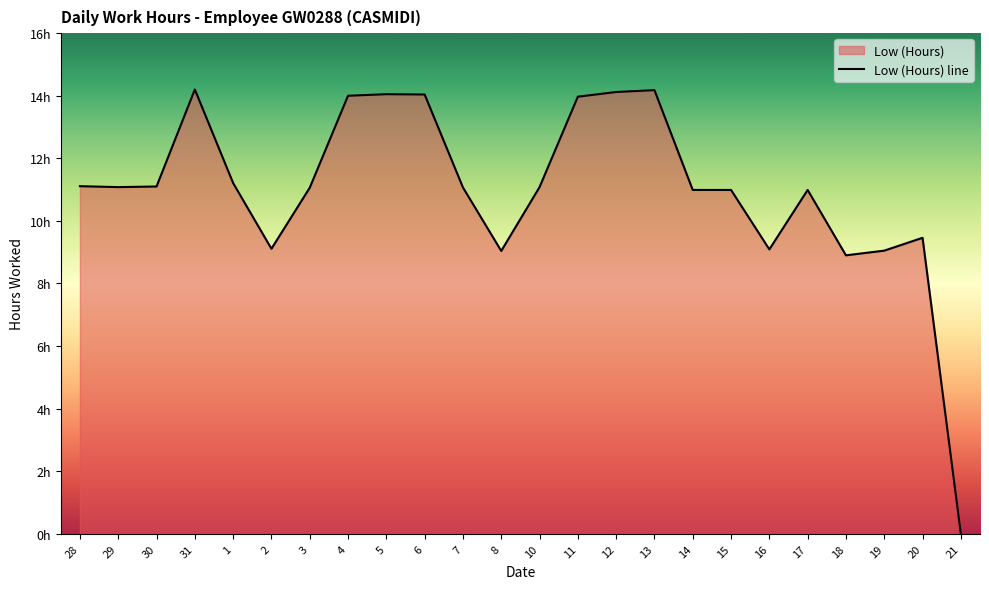

How many interior local valleys (lower than both neighbors) does the data have?

5